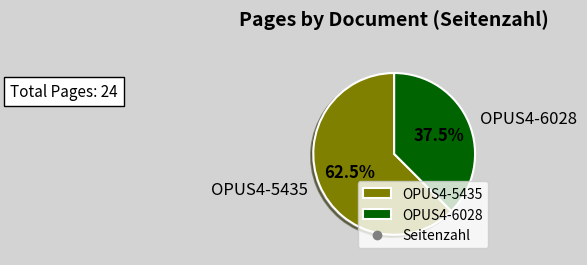

Is it true that OPUS4-5435 is 74% of the pie?

False